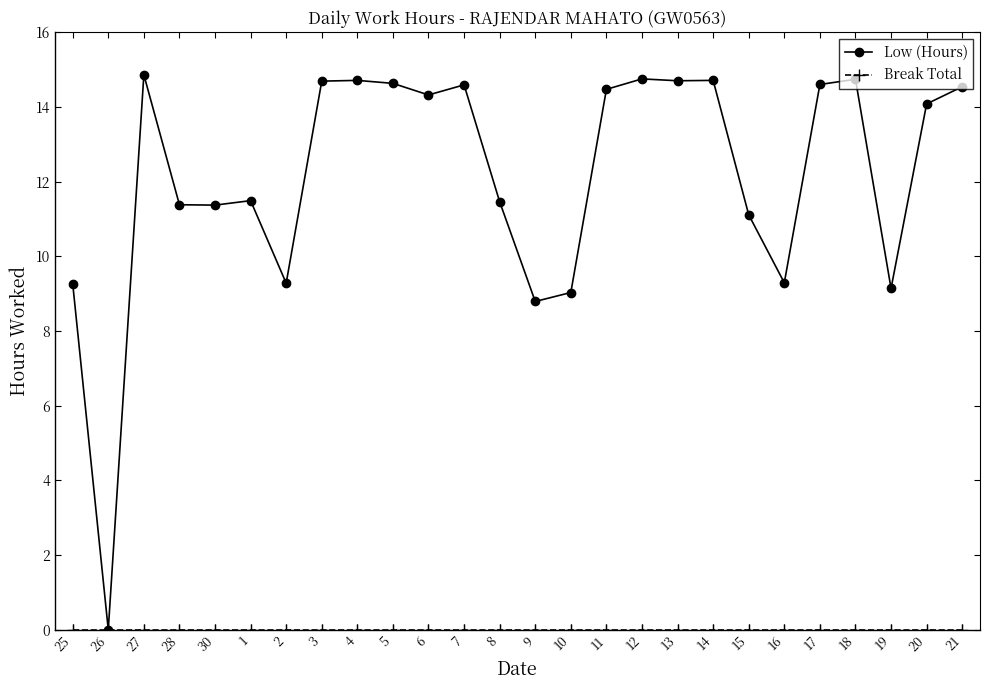

Where is the first local minimum for Low (Hours)?

26